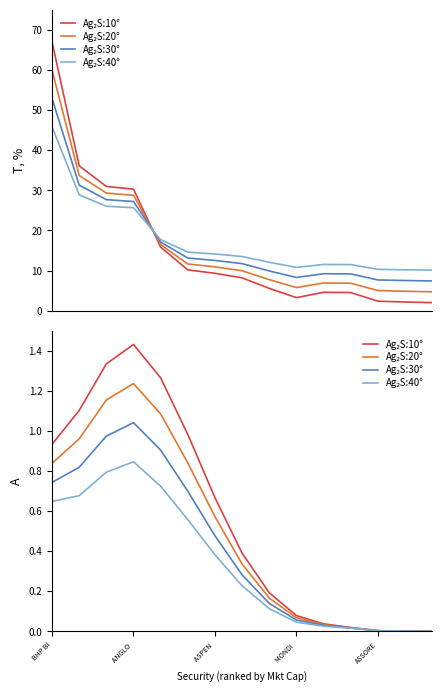

How many interior local peaks does the Ag₂S:40° series have?

1